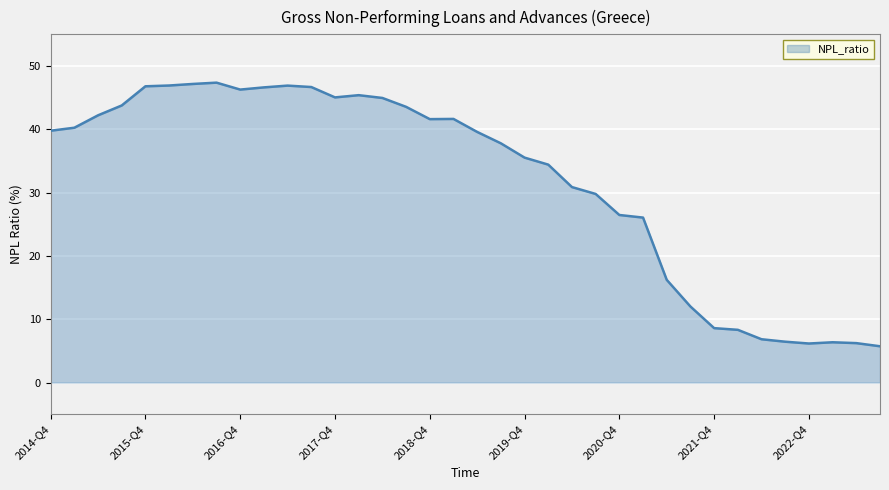

What is the maximum value shown in the chart?

47.4